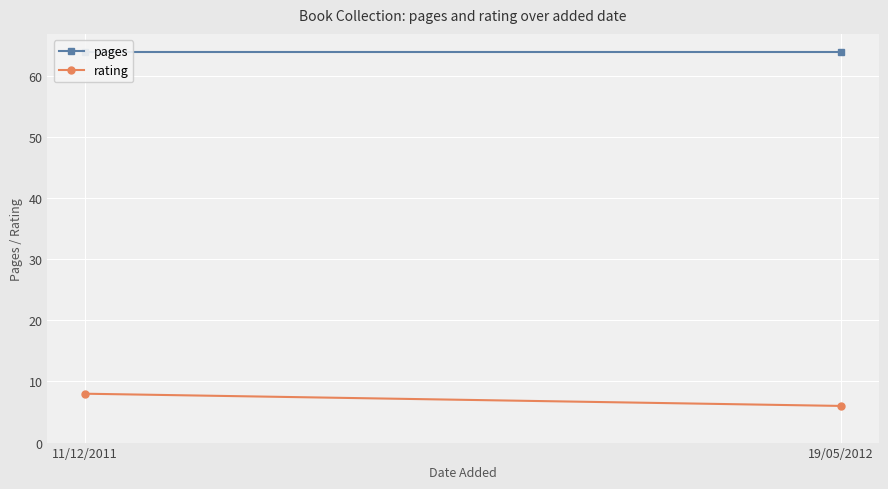

What is the value of the rating point at the 1st from the left?

8